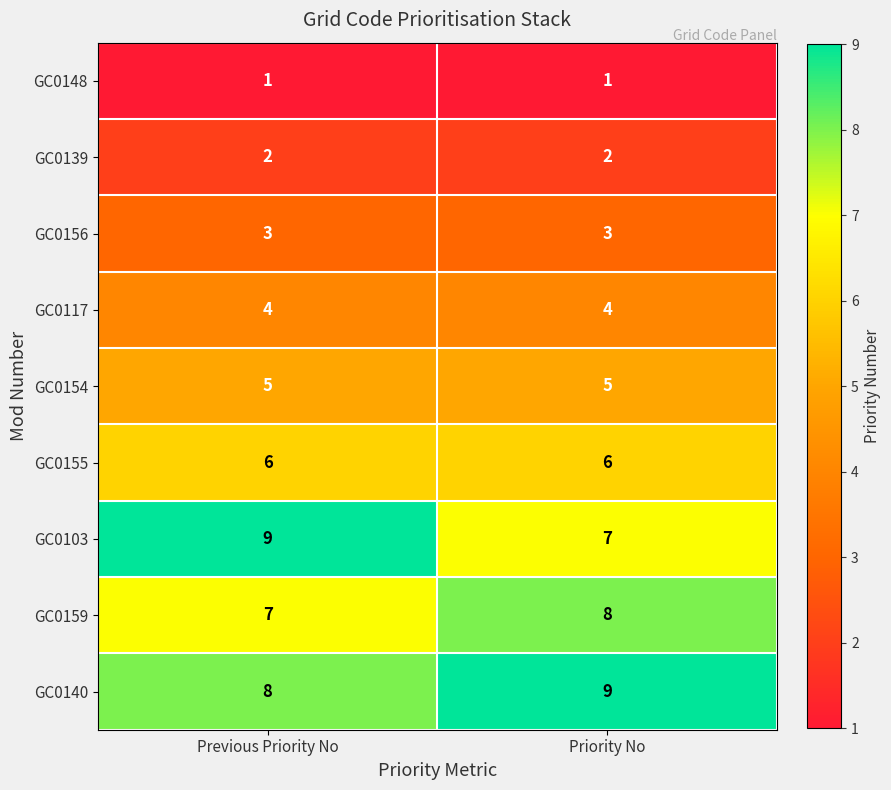

Between Previous Priority No and Priority No, which series saw the biggest shift?

GC0103